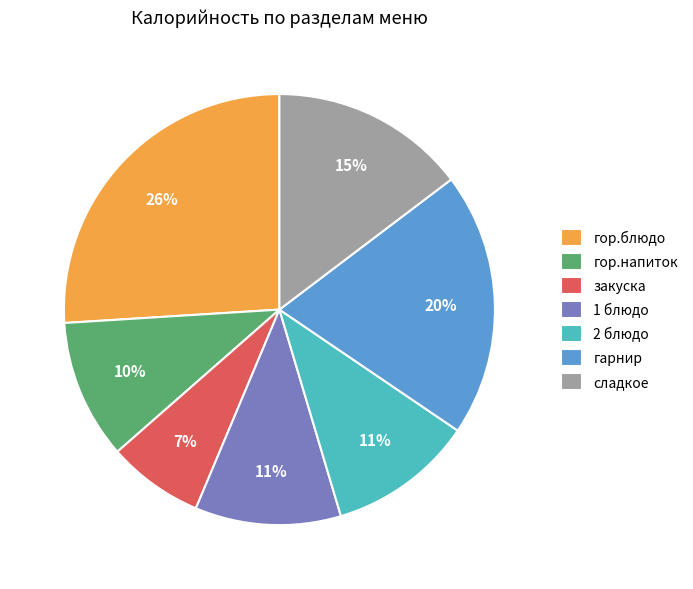

To the nearest percent, what portion does сладкое represent?

15%